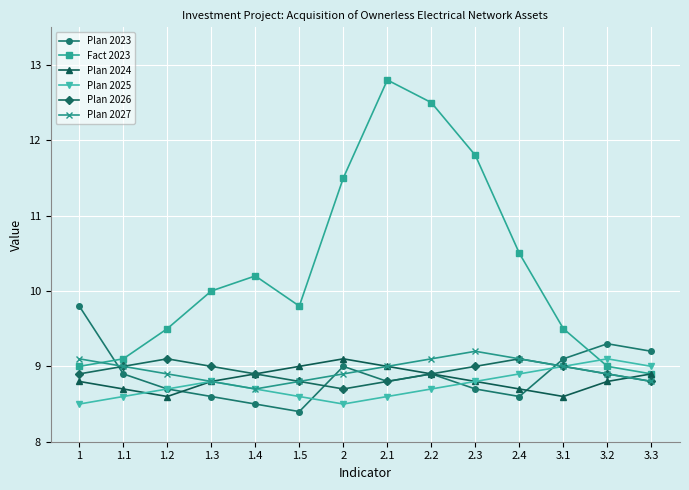

Is it true that Plan 2026 equals 8.9 at 1?

True